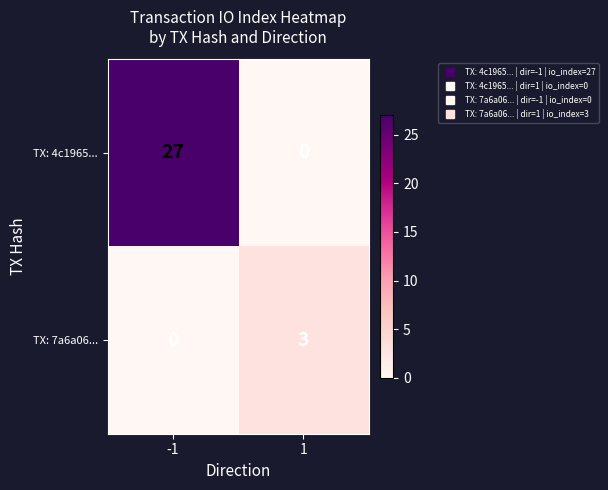

At which category is the sum across all series the highest?

-1